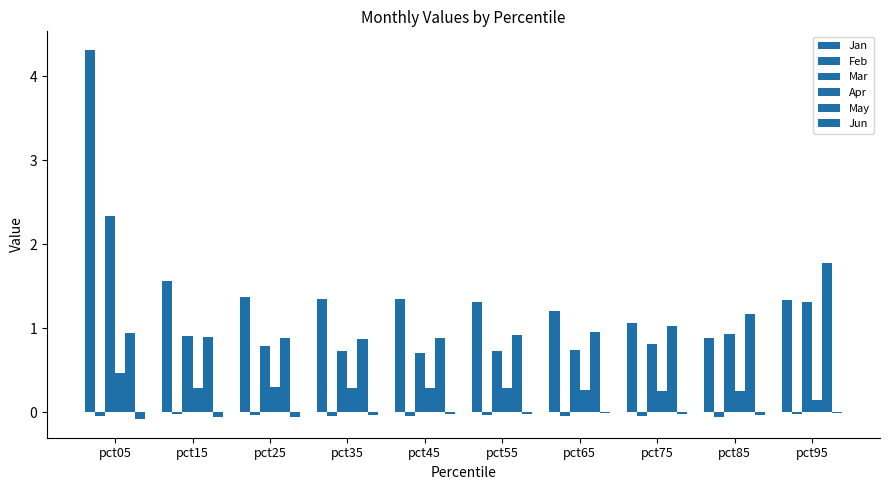

Are the bars grouped side by side (vs. stacked)?

Yes